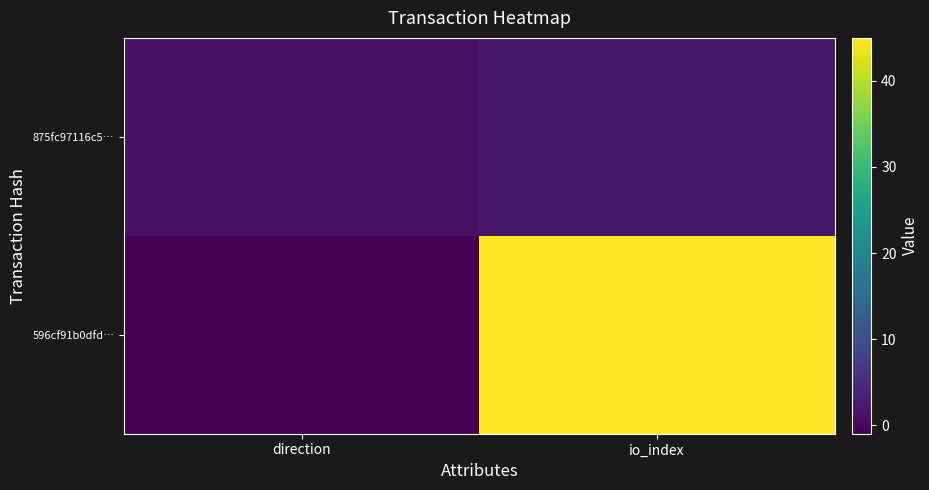

Rank the series by their average value, from highest to lowest.

596cf91b0dfd…, 875fc97116c5…